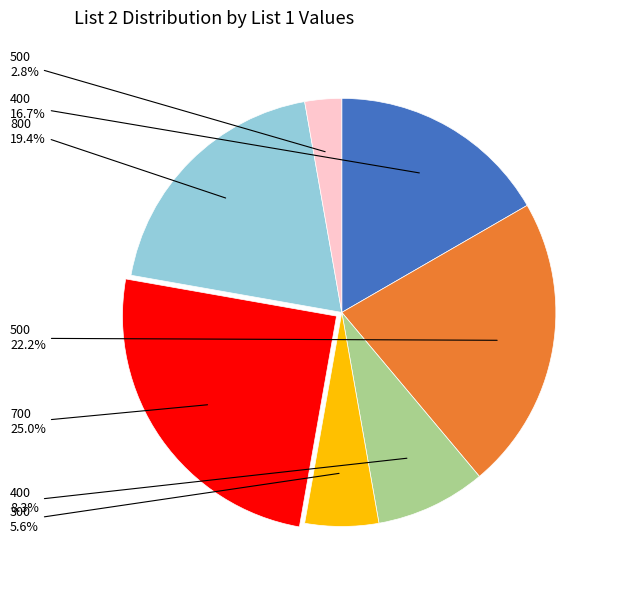

Does any single category account for the majority?

No